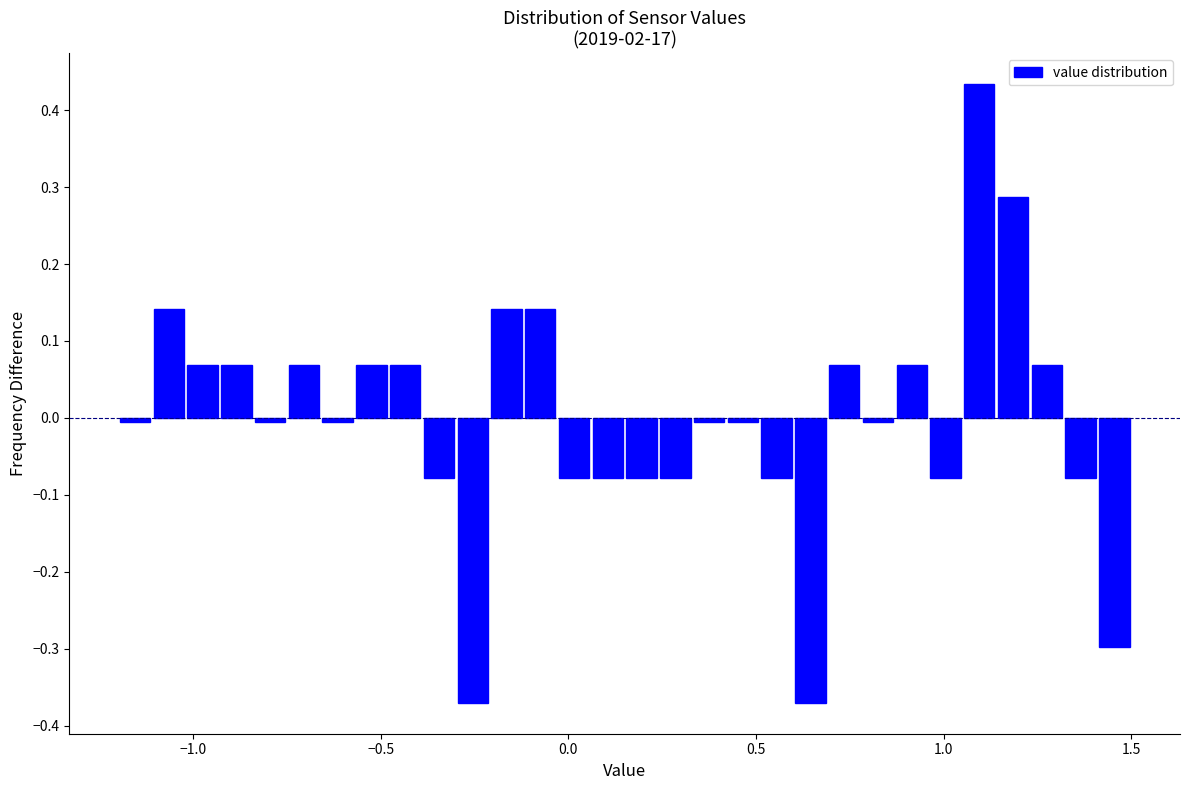

Read against the x-axis, roughly where is the centre of the tallest bar?

1.10